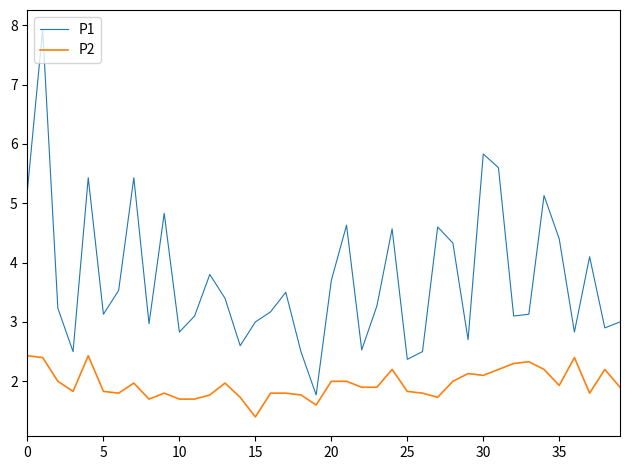

What is the maximum value for P1?

7.9